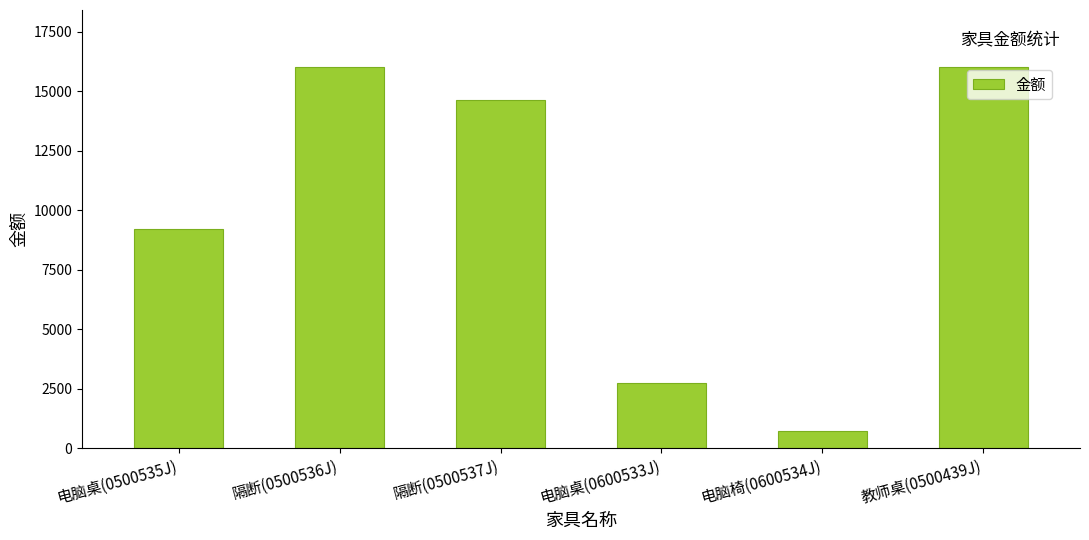

Is it true that the value at 电脑椅(0600534J) is 720?

True